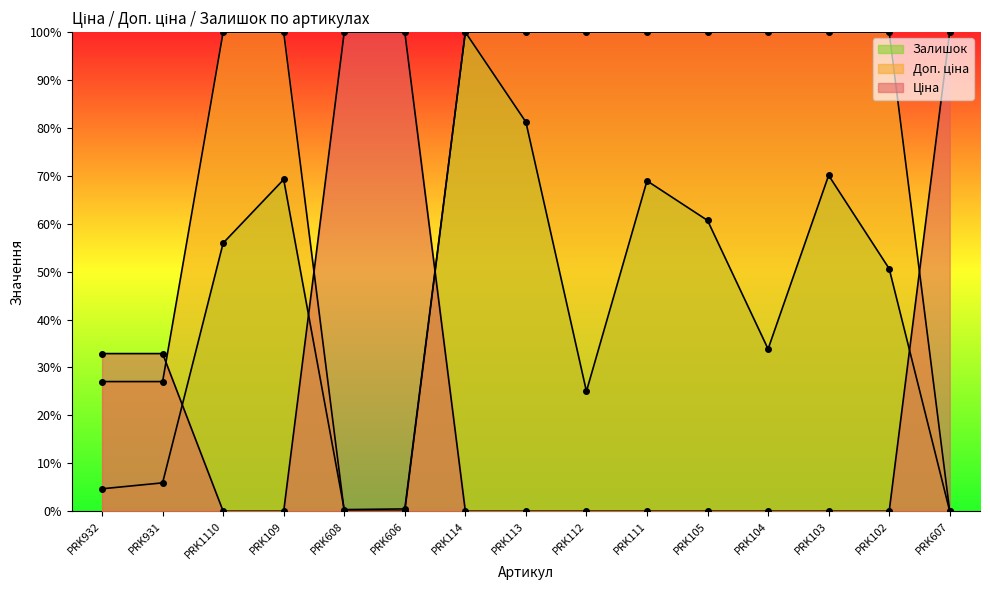

Rank the series by their maximum value, from highest to lowest.

Ціна, Доп. ціна, Залишок